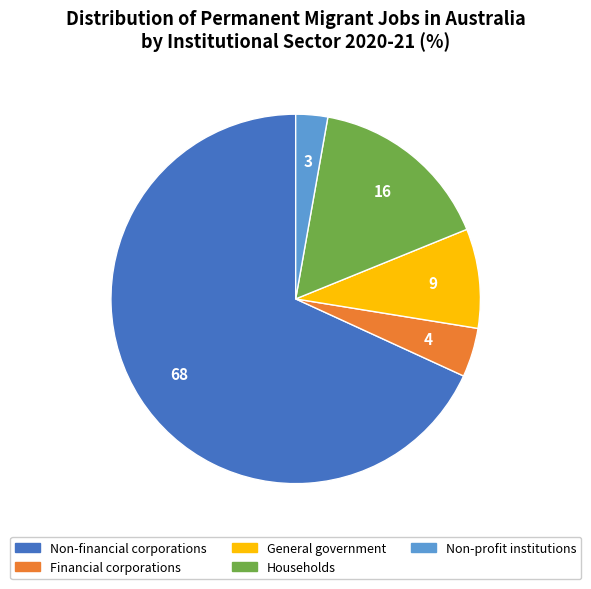

True or false: Financial corporations accounts for 4% of the total.

True